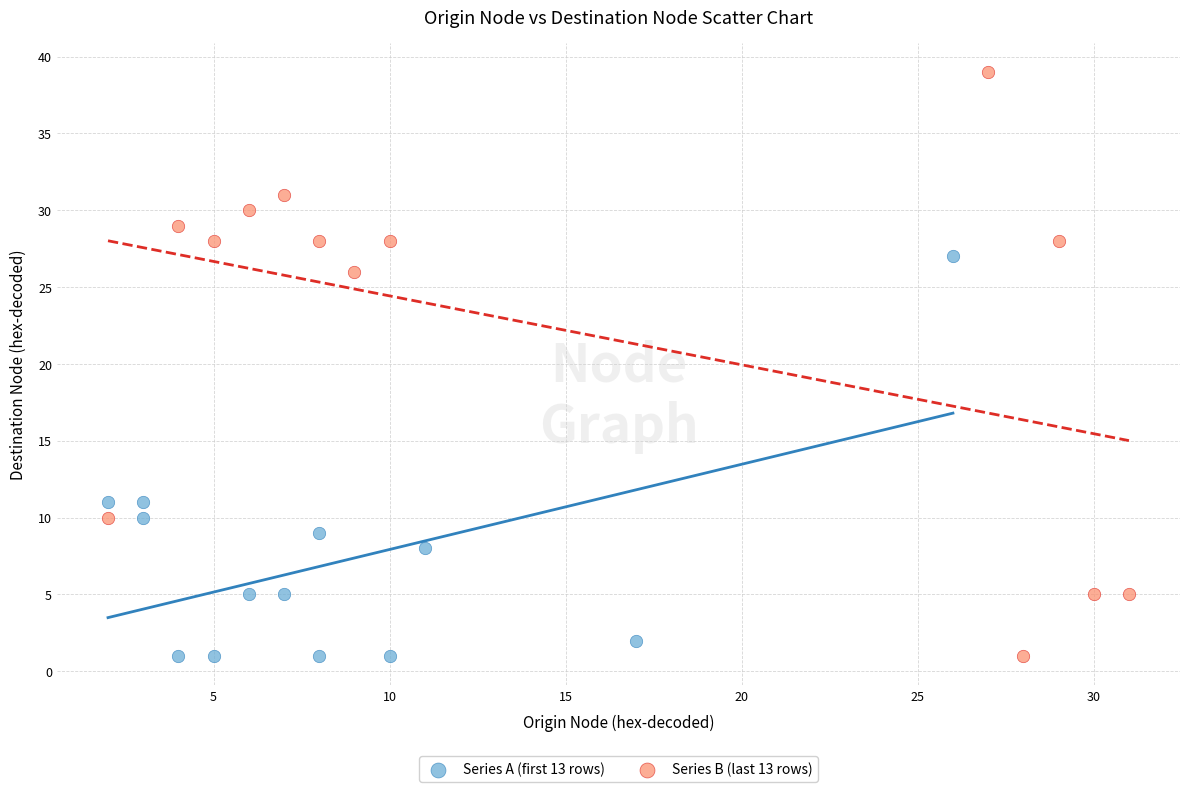

Which series reaches the maximum Y coordinate?

Series B (last 13 rows)